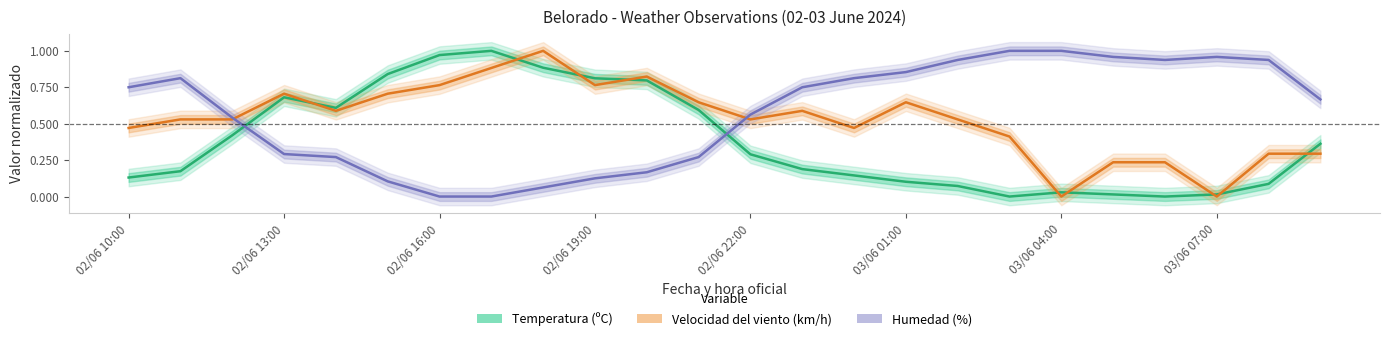

At how many categories does at least one series exceed 0?

24